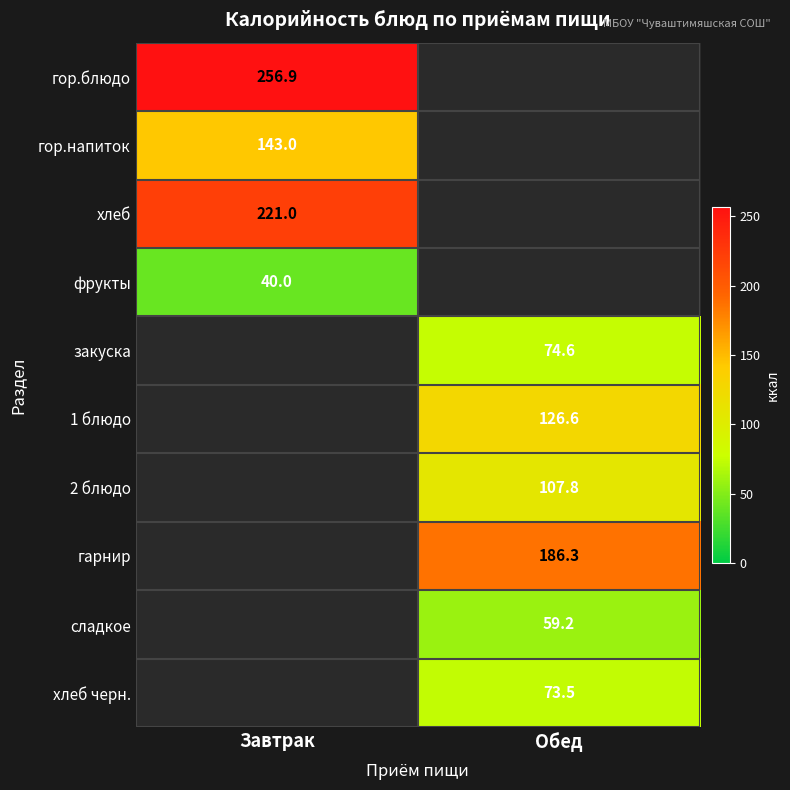

Which label corresponds to the largest value in the chart?

Завтрак